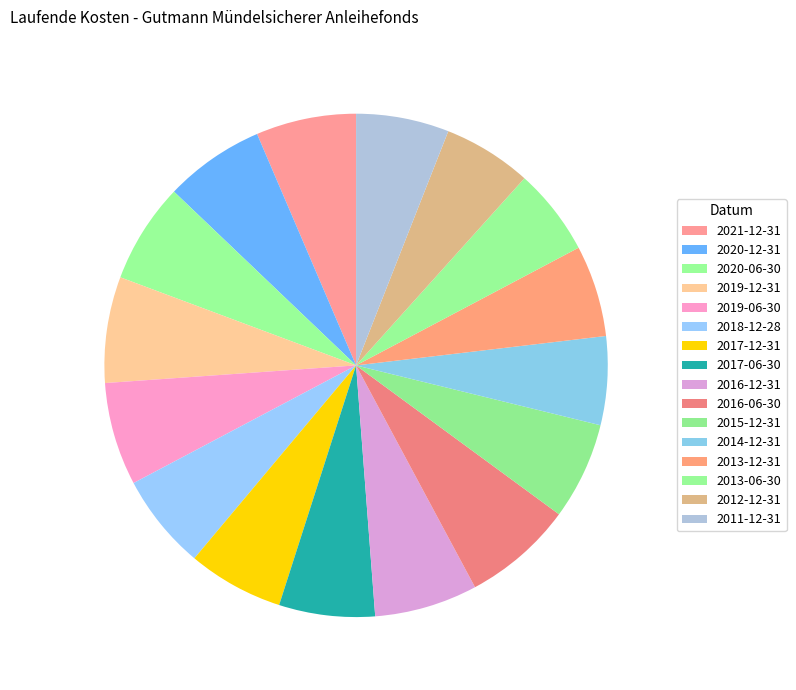

Rank the categories by value from highest to lowest.

2016-06-30, 2019-12-31, 2019-06-30, 2016-12-31, 2021-12-31, 2020-12-31, 2020-06-30, 2015-12-31, 2018-12-28, 2017-12-31, 2017-06-30, 2011-12-31, 2013-12-31, 2014-12-31, 2012-12-31, 2013-06-30